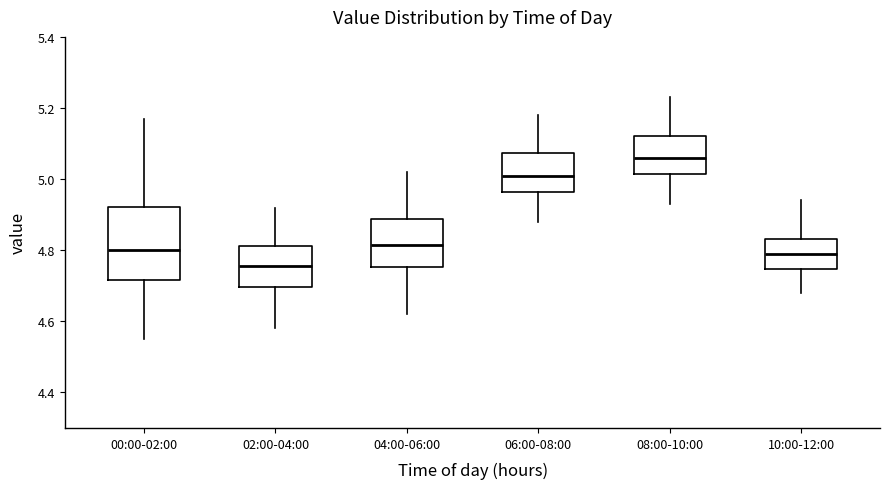

Reading left to right, transcribe this box plot: for each box, give where its median line is, the range the box spans, and where its two whiskers end, as read against the y-axis. The values are not printed on the chart, so give them approximately, as read against the axis.

00:00-02:00: median 4.80, box 4.72 to 4.92, whiskers 4.56 to 5.18
02:00-04:00: median 4.76, box 4.70 to 4.82, whiskers 4.58 to 4.92
04:00-06:00: median 4.82, box 4.76 to 4.88, whiskers 4.62 to 5.02
06:00-08:00: median 5.02, box 4.96 to 5.08, whiskers 4.88 to 5.18
08:00-10:00: median 5.06, box 5.02 to 5.12, whiskers 4.94 to 5.24
10:00-12:00: median 4.80, box 4.74 to 4.84, whiskers 4.68 to 4.94